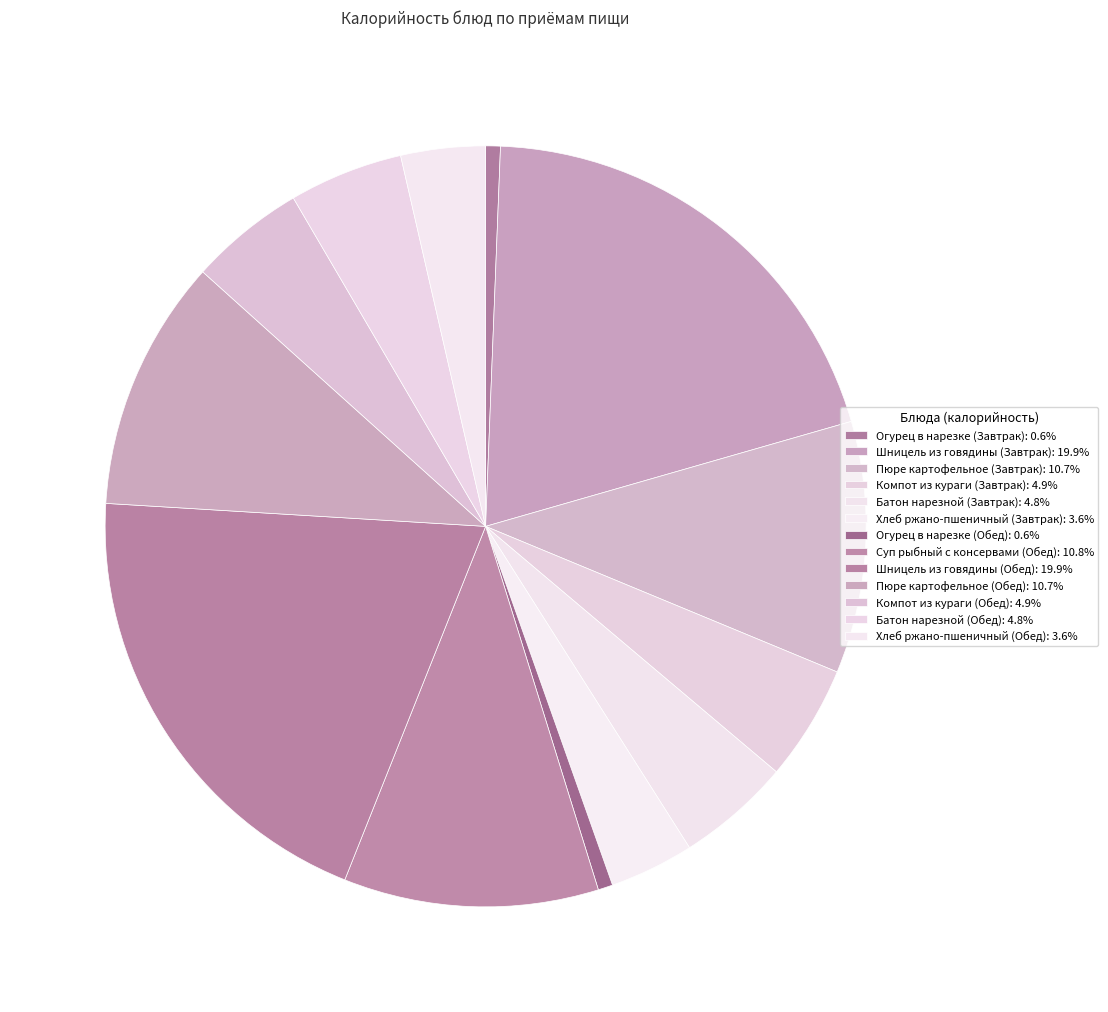

To the nearest percent, what is the difference between the Компот из кураги (Обед) and Шницель из говядины (Завтрак) slice percentages?

15%